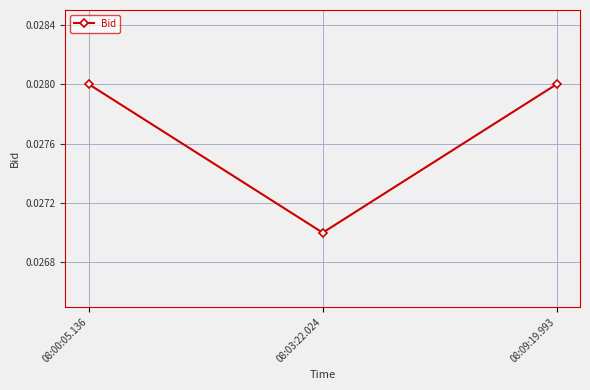

Which has a higher value, 08:09:19.993 or 08:03:22.024?

08:09:19.993